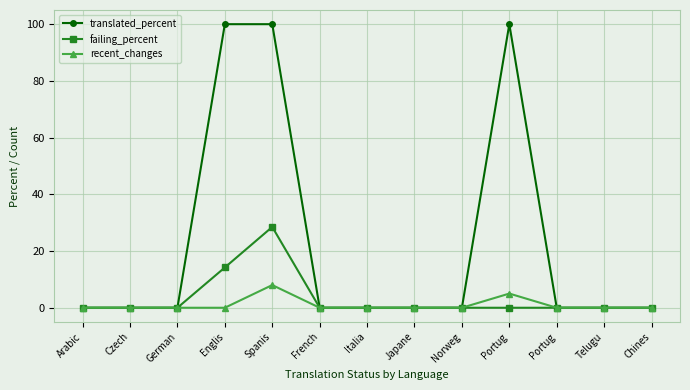

True or false: recent_changes has a value of 0.0 at French.

True